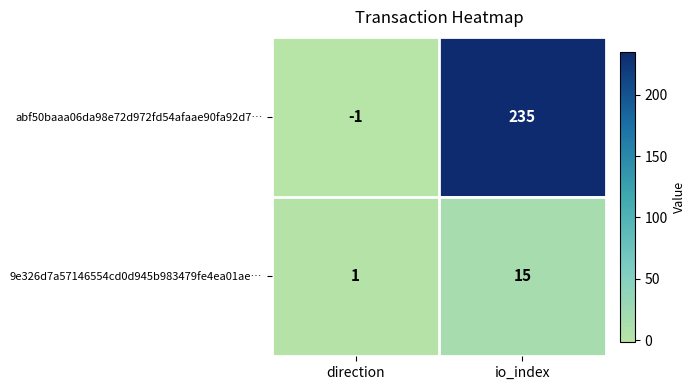

True or false: 9e326d7a57146554cd0d945b983479fe4ea01ae… has a value of 1 at direction.

True